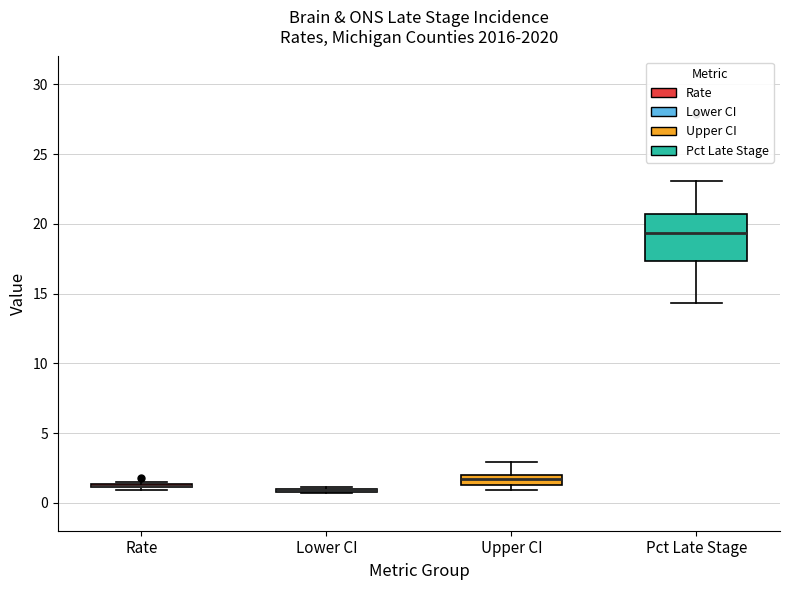

Comparing the boxes themselves (not the whiskers), which one is the tallest?

Pct Late Stage